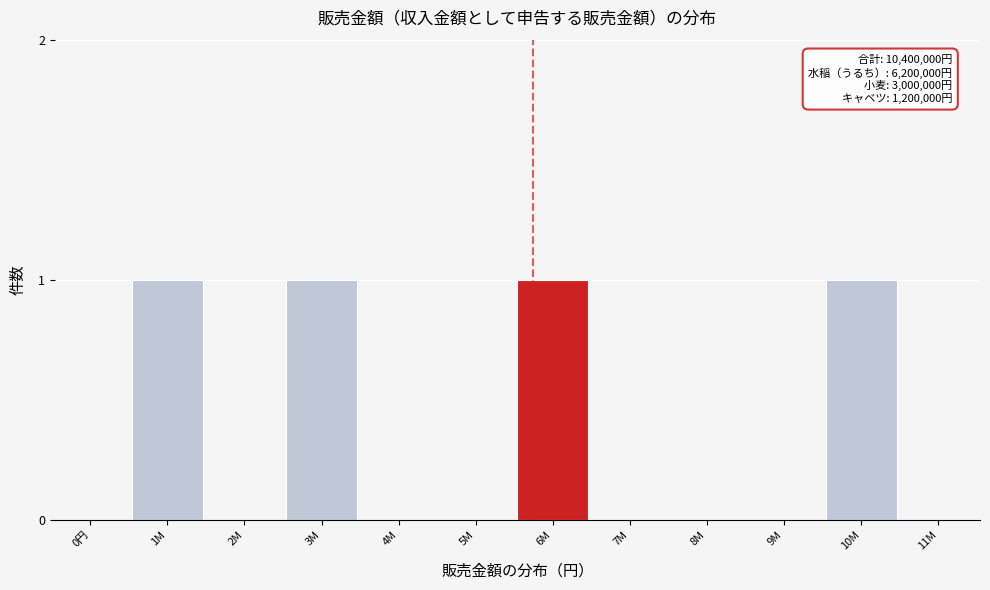

Reading left to right, what are all the values shown in this chart?

0円=0	1M=1	2M=0	3M=1	4M=0	5M=0	6M=1	7M=0	8M=0	9M=0	10M=1	11M=0